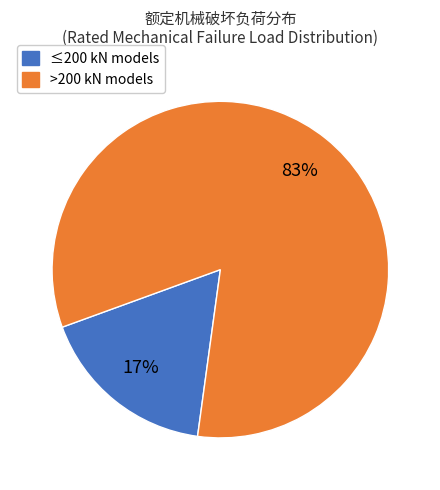

Does any single category account for the majority?

Yes